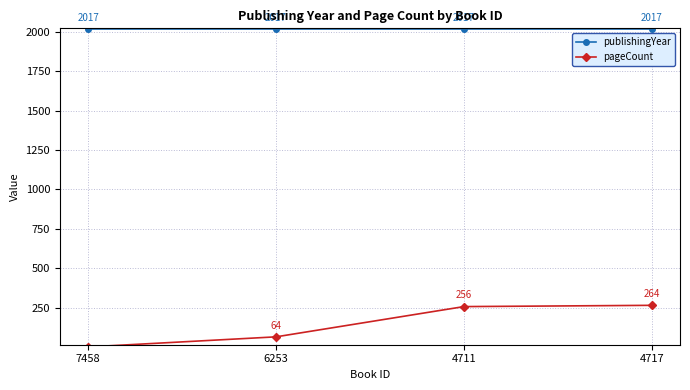

Which category has the lowest value across all series?

7458